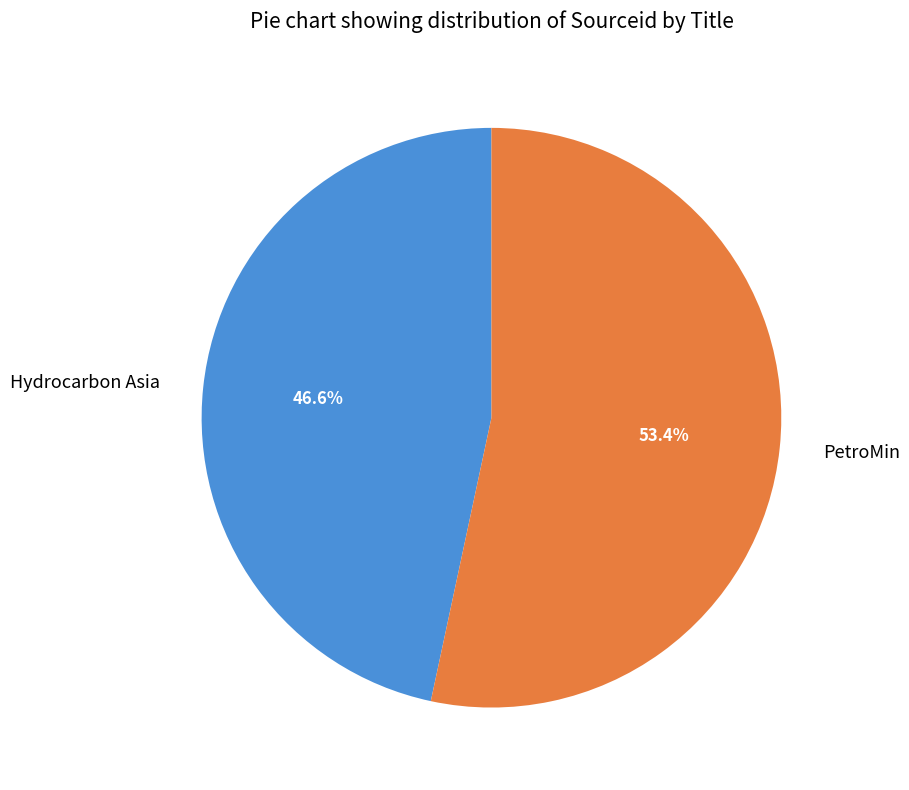

Do PetroMin and Hydrocarbon Asia together represent more than half of the pie?

Yes